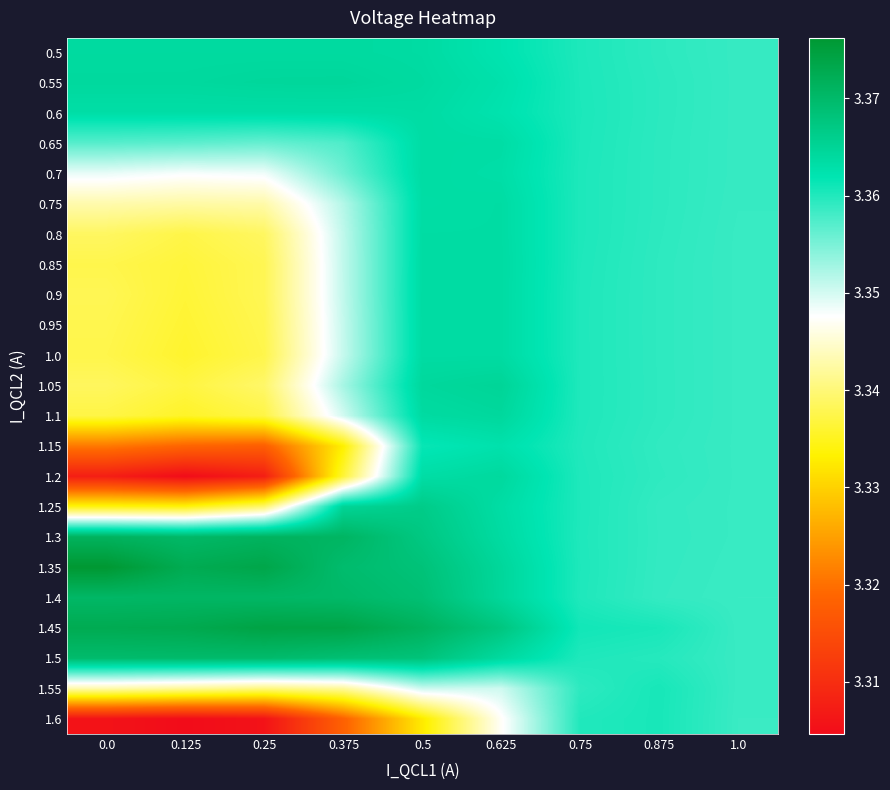

Reading left to right, what are all the values shown in this chart?

0.5: 0.0=3.4	0.125=3.4	0.25=3.4	0.375=3.4	0.5=3.4	0.625=3.4	0.75=3.4	0.875=3.4	1.0=3.4
0.55: 0.0=3.4	0.125=3.4	0.25=3.4	0.375=3.4	0.5=3.4	0.625=3.4	0.75=3.4	0.875=3.4	1.0=3.4
0.6: 0.0=3.4	0.125=3.4	0.25=3.4	0.375=3.4	0.5=3.4	0.625=3.4	0.75=3.4	0.875=3.4	1.0=3.4
0.65: 0.0=3.4	0.125=3.4	0.25=3.4	0.375=3.4	0.5=3.4	0.625=3.4	0.75=3.4	0.875=3.4	1.0=3.4
0.7: 0.0=3.3	0.125=3.3	0.25=3.3	0.375=3.4	0.5=3.4	0.625=3.4	0.75=3.4	0.875=3.4	1.0=3.4
0.75: 0.0=3.3	0.125=3.3	0.25=3.3	0.375=3.4	0.5=3.4	0.625=3.4	0.75=3.4	0.875=3.4	1.0=3.4
0.8: 0.0=3.3	0.125=3.3	0.25=3.3	0.375=3.4	0.5=3.4	0.625=3.4	0.75=3.4	0.875=3.4	1.0=3.4
0.85: 0.0=3.3	0.125=3.3	0.25=3.3	0.375=3.4	0.5=3.4	0.625=3.4	0.75=3.4	0.875=3.4	1.0=3.4
0.9: 0.0=3.3	0.125=3.3	0.25=3.3	0.375=3.4	0.5=3.4	0.625=3.4	0.75=3.4	0.875=3.4	1.0=3.4
0.95: 0.0=3.3	0.125=3.3	0.25=3.3	0.375=3.4	0.5=3.4	0.625=3.4	0.75=3.4	0.875=3.4	1.0=3.4
1.0: 0.0=3.3	0.125=3.3	0.25=3.3	0.375=3.4	0.5=3.4	0.625=3.4	0.75=3.4	0.875=3.4	1.0=3.4
1.05: 0.0=3.3	0.125=3.3	0.25=3.3	0.375=3.4	0.5=3.4	0.625=3.4	0.75=3.4	0.875=3.4	1.0=3.4
1.1: 0.0=3.3	0.125=3.3	0.25=3.3	0.375=3.4	0.5=3.4	0.625=3.4	0.75=3.4	0.875=3.4	1.0=3.4
1.15: 0.0=3.3	0.125=3.3	0.25=3.3	0.375=3.3	0.5=3.4	0.625=3.4	0.75=3.4	0.875=3.4	1.0=3.4
1.2: 0.0=3.3	0.125=3.3	0.25=3.3	0.375=3.3	0.5=3.4	0.625=3.4	0.75=3.4	0.875=3.4	1.0=3.4
1.25: 0.0=3.3	0.125=3.3	0.25=3.3	0.375=3.4	0.5=3.4	0.625=3.4	0.75=3.4	0.875=3.4	1.0=3.4
1.3: 0.0=3.4	0.125=3.4	0.25=3.4	0.375=3.4	0.5=3.4	0.625=3.4	0.75=3.4	0.875=3.4	1.0=3.4
1.35: 0.0=3.4	0.125=3.4	0.25=3.4	0.375=3.4	0.5=3.4	0.625=3.4	0.75=3.4	0.875=3.4	1.0=3.4
1.4: 0.0=3.4	0.125=3.4	0.25=3.4	0.375=3.4	0.5=3.4	0.625=3.4	0.75=3.4	0.875=3.4	1.0=3.4
1.45: 0.0=3.4	0.125=3.4	0.25=3.4	0.375=3.4	0.5=3.4	0.625=3.4	0.75=3.4	0.875=3.4	1.0=3.4
1.5: 0.0=3.4	0.125=3.4	0.25=3.4	0.375=3.4	0.5=3.4	0.625=3.4	0.75=3.4	0.875=3.4	1.0=3.4
1.55: 0.0=3.3	0.125=3.3	0.25=3.3	0.375=3.3	0.5=3.4	0.625=3.4	0.75=3.4	0.875=3.4	1.0=3.4
1.6: 0.0=3.3	0.125=3.3	0.25=3.3	0.375=3.3	0.5=3.3	0.625=3.3	0.75=3.4	0.875=3.4	1.0=3.4